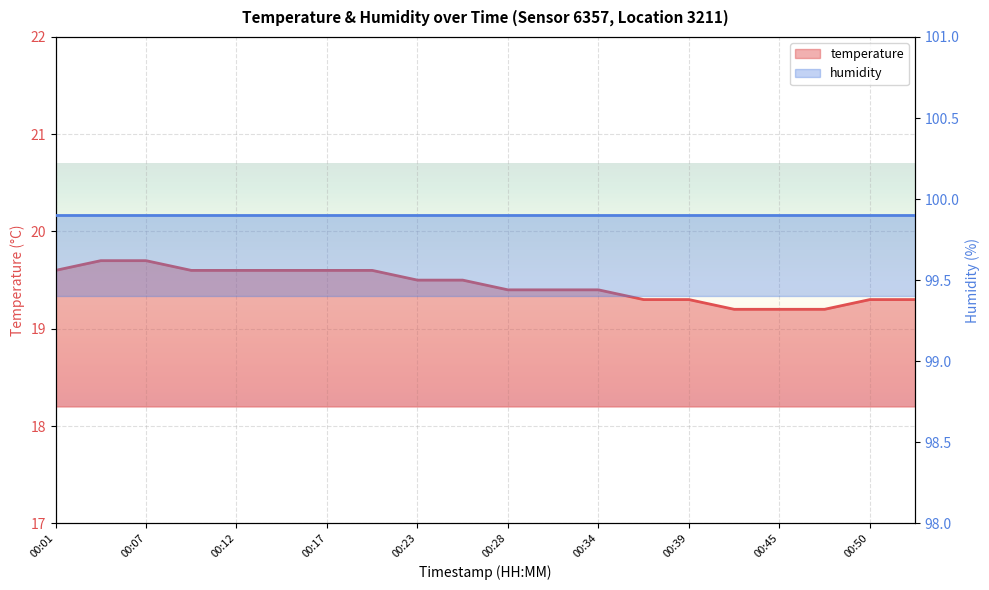

Where is the data nearest to the value 19?

00:42